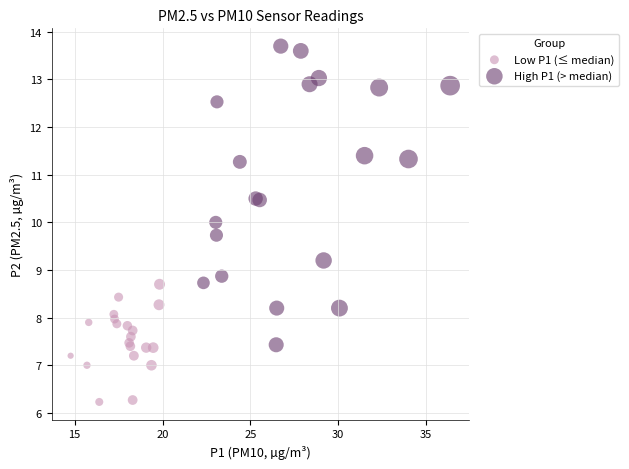

Which series contains the highest Y value?

High P1 (> median)